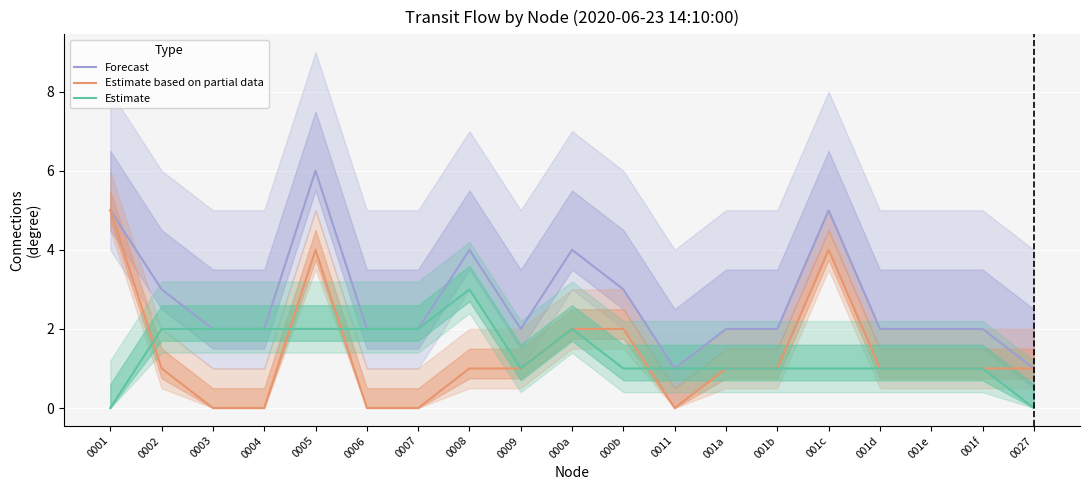

What are all the series names shown in the legend?

Forecast, Estimate based on partial data, Estimate